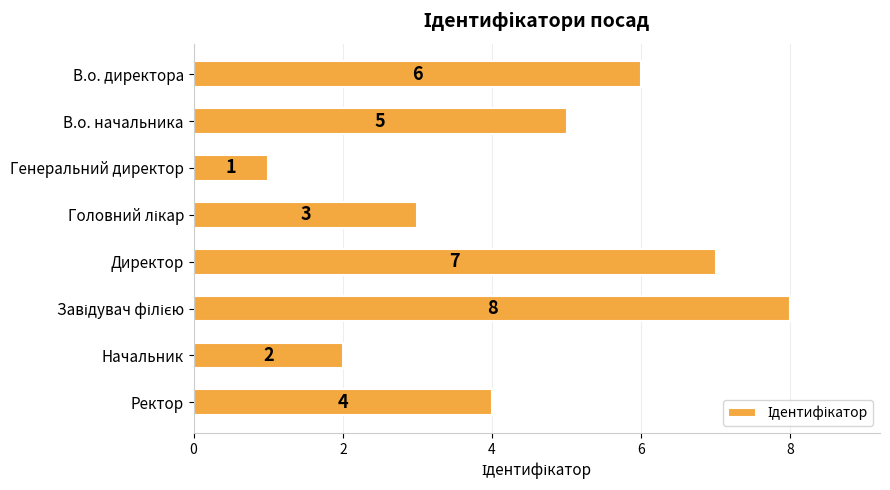

What is the label of the 1st bar from the bottom?

Ректор